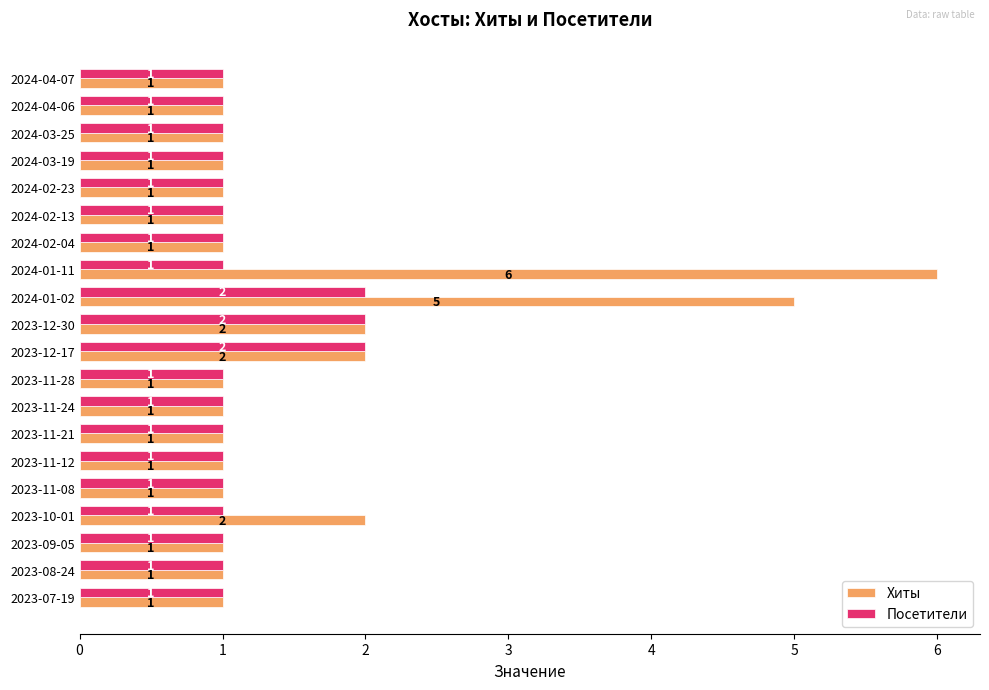

True or false: Посетители has a value of 1 at 2023-11-08.

True